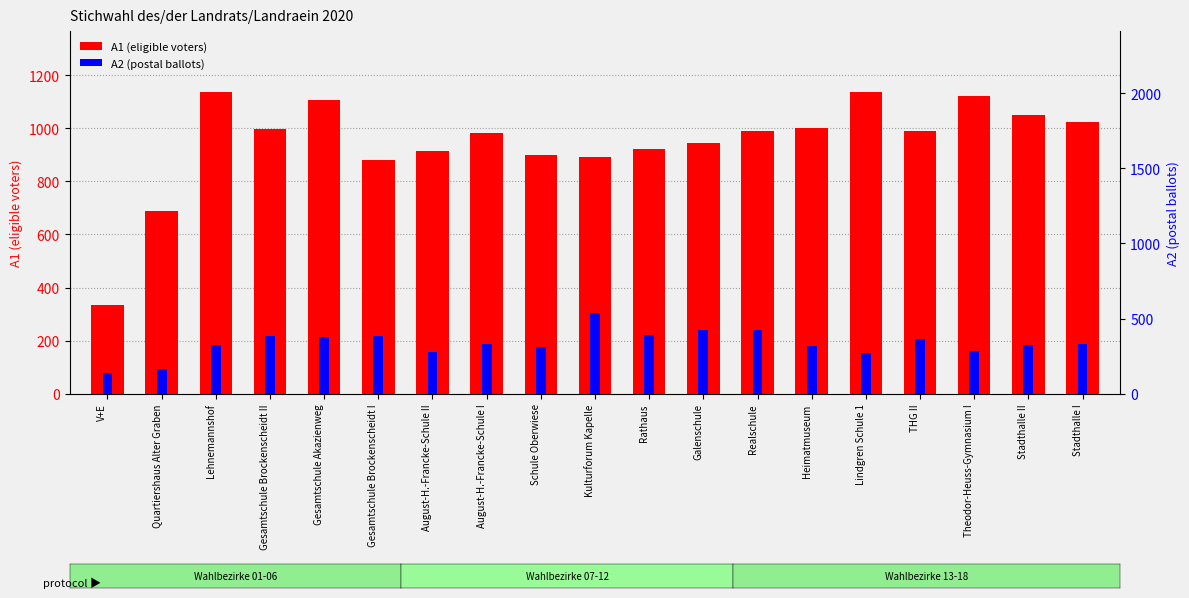

At how many categories does at least one series exceed 801?

17